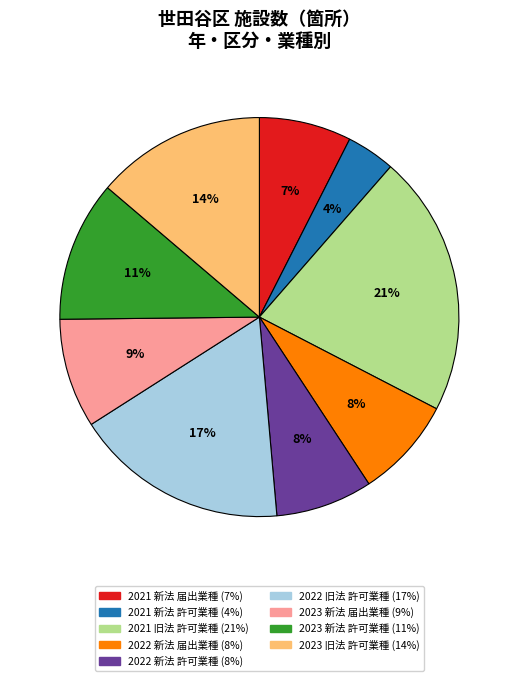

The 2021 新法 届出業種 slice represents 7% of the pie. True or false?

True